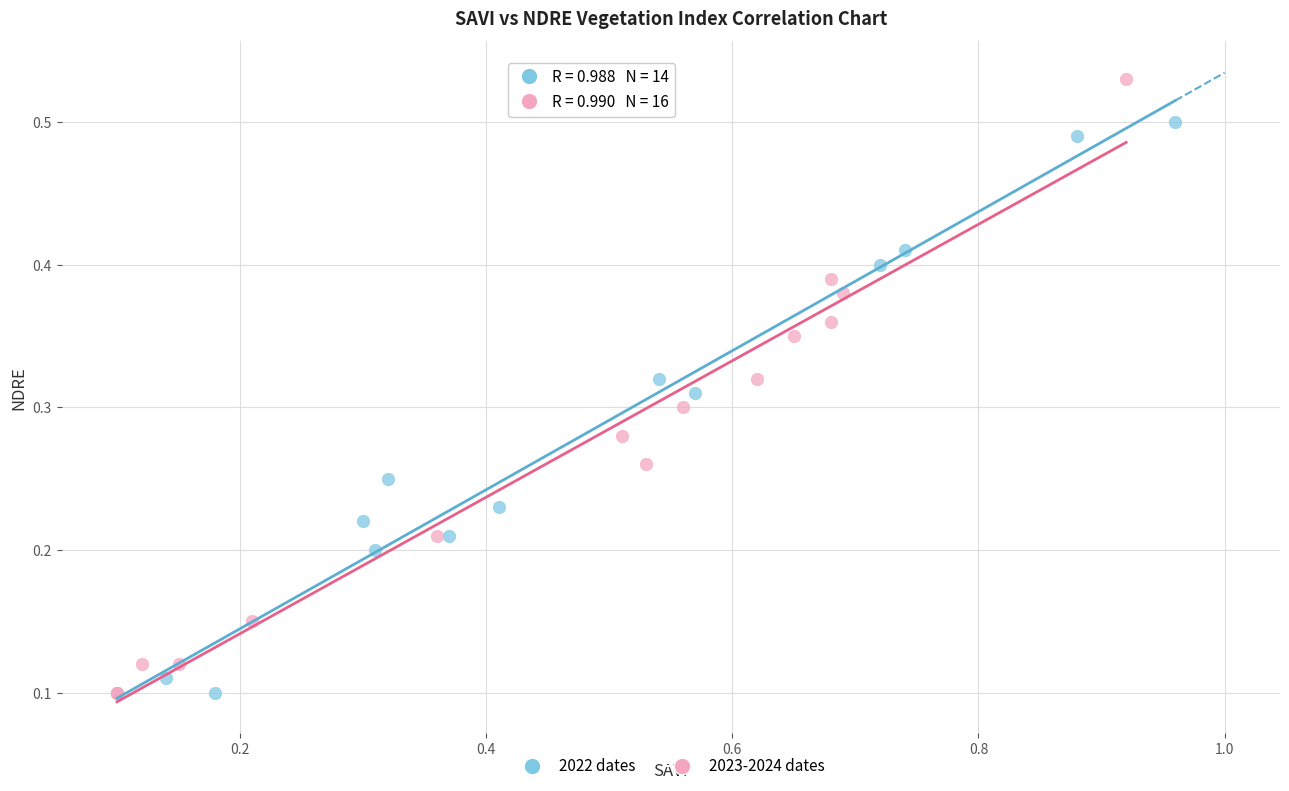

Which series has the widest spread of Y values?

2023-2024 dates